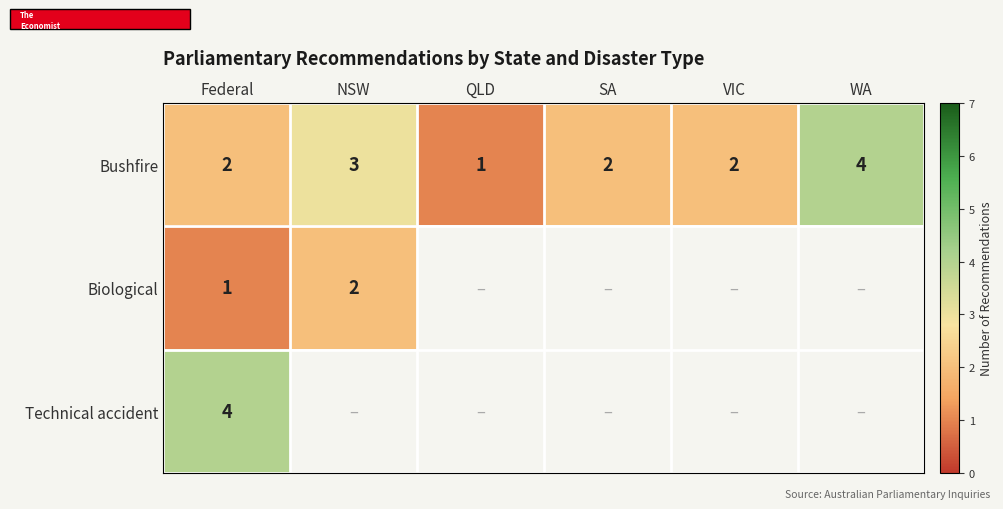

What is the smallest value displayed?

1.0